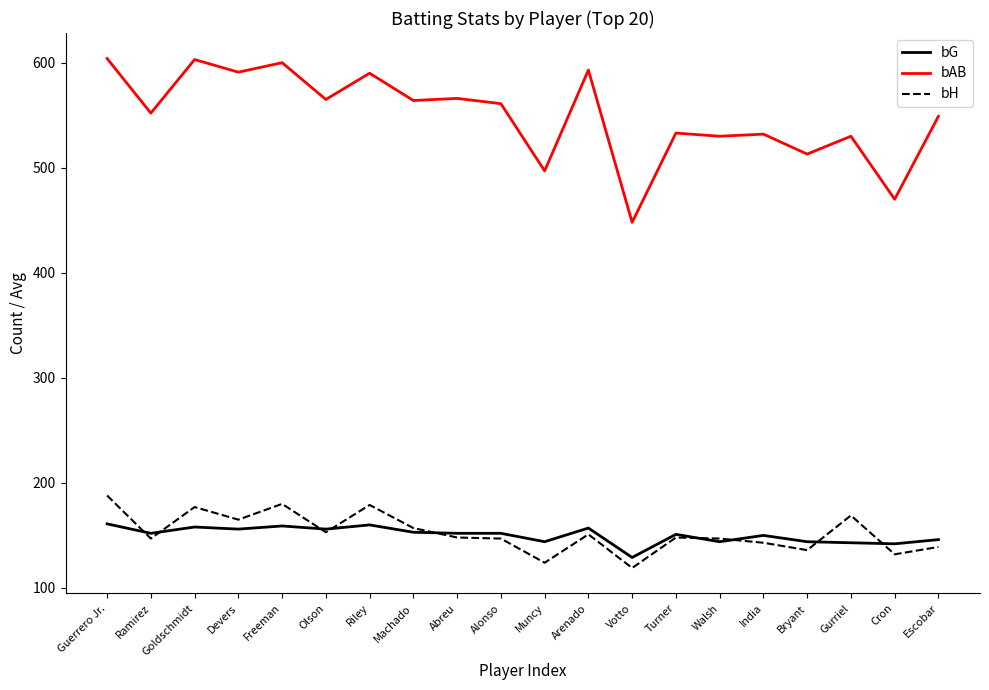

Is the value of bAB at Escobar greater than the value of bH at Cron?

Yes